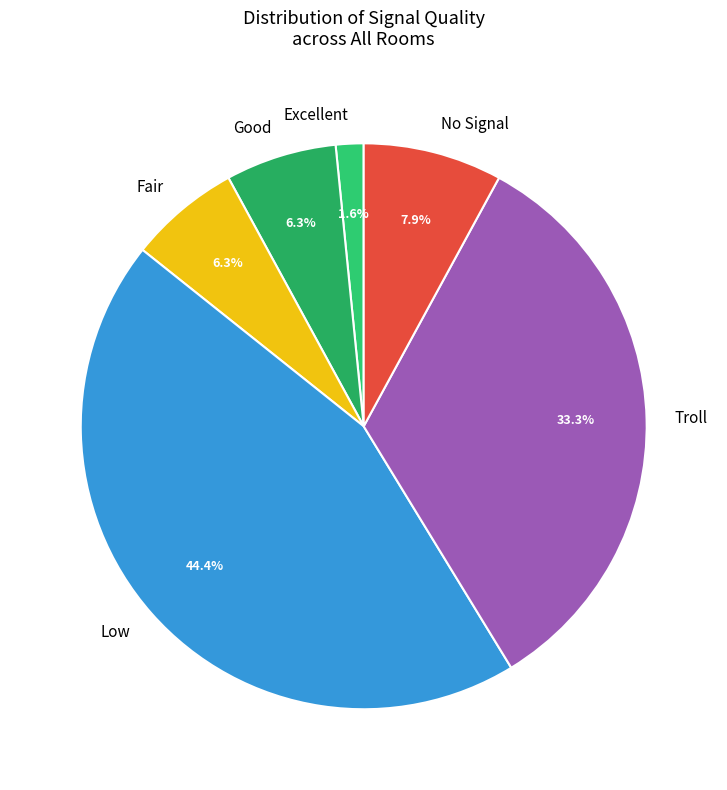

Is it true that No Signal is 23% of the pie?

False